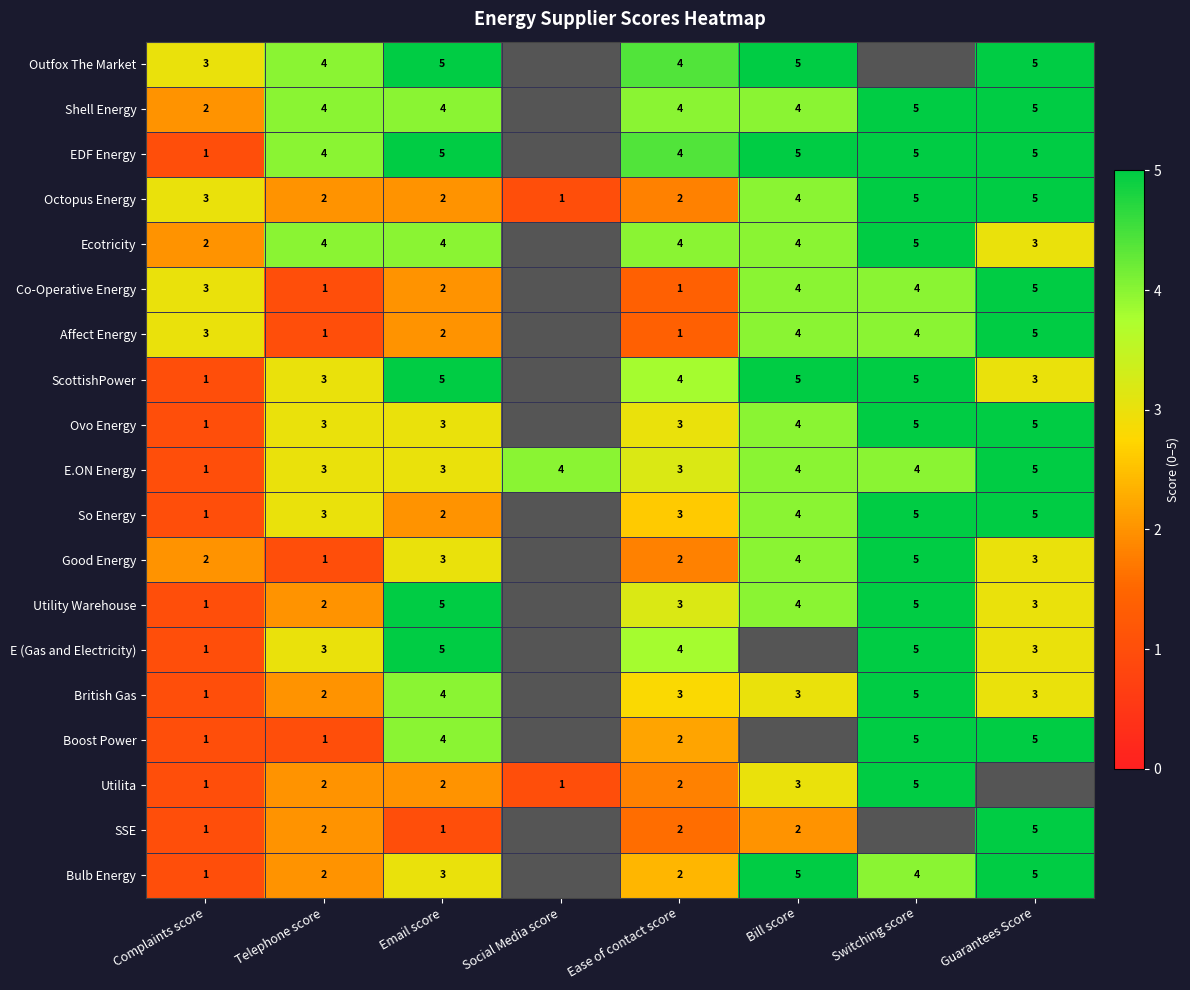

Between Complaints score and Social Media score, which is larger?

Social Media score